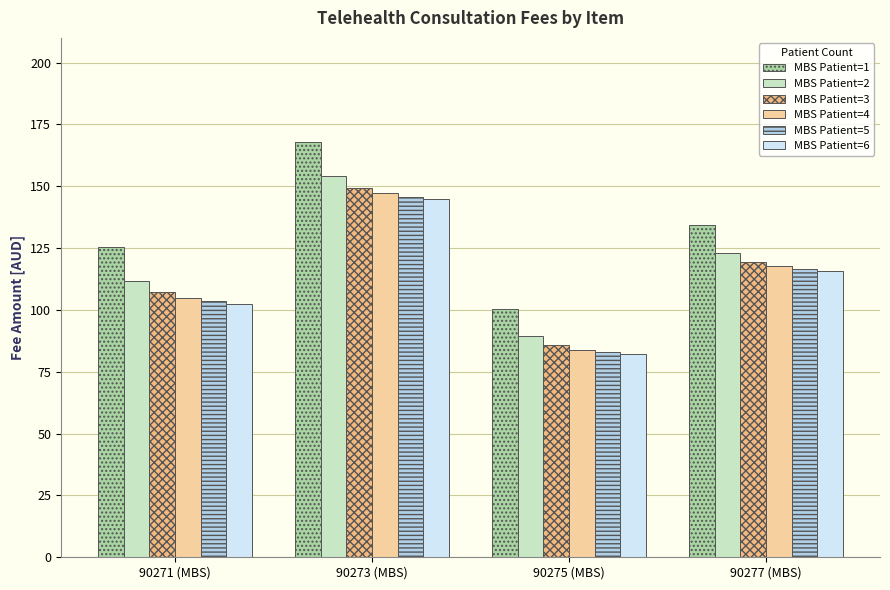

What position from the left is 90271 (MBS)?

1